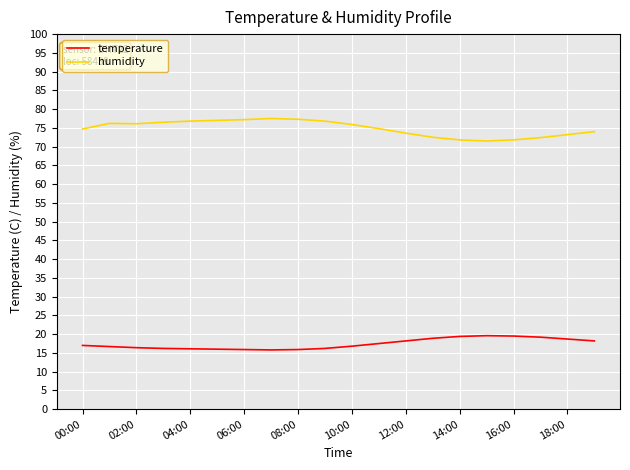

What are all the series names shown in the legend?

temperature, humidity